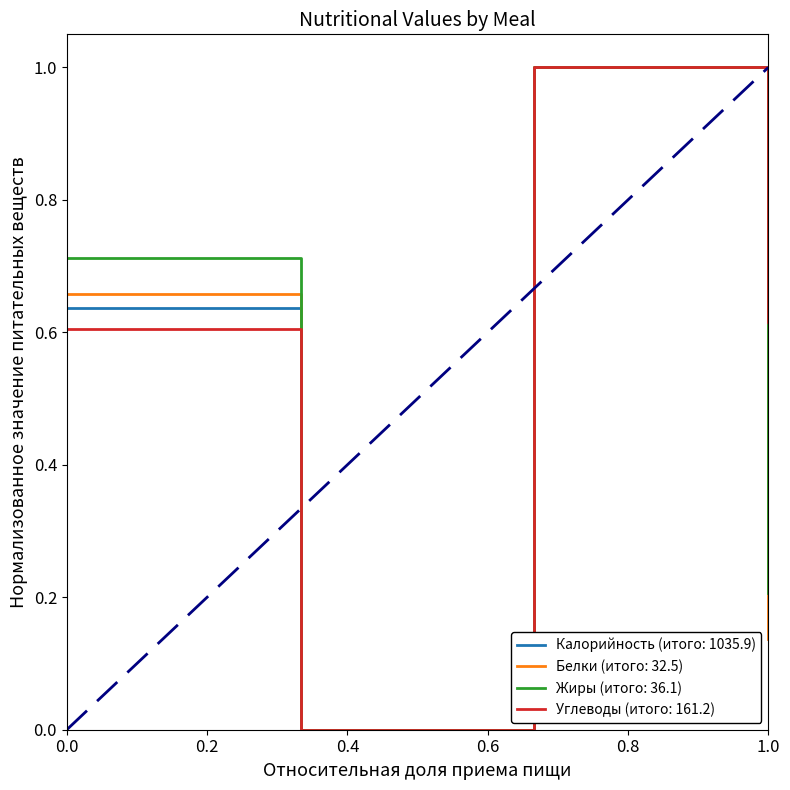

What is the maximum value for Углеводы (итого: 161.2)?

1.0